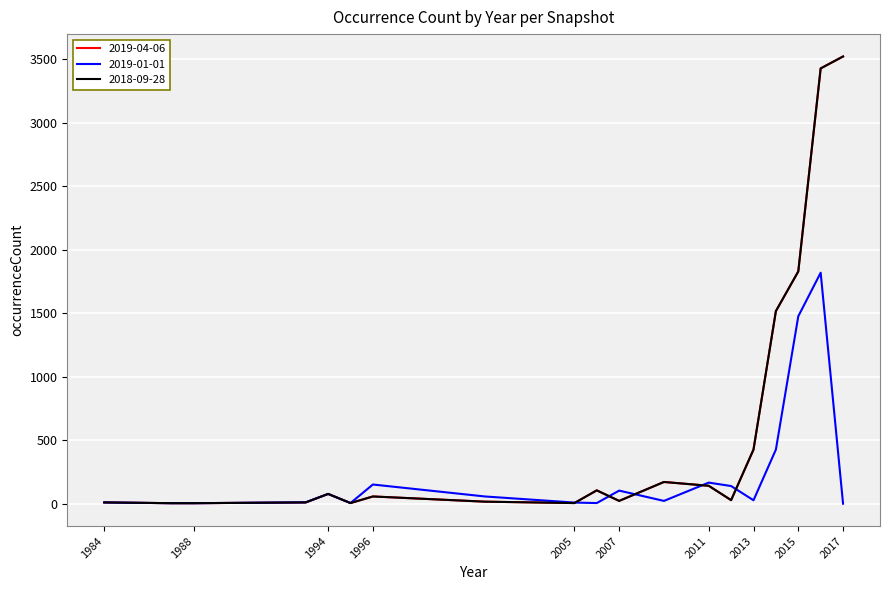

Which series has the widest spread of values?

2019-04-06